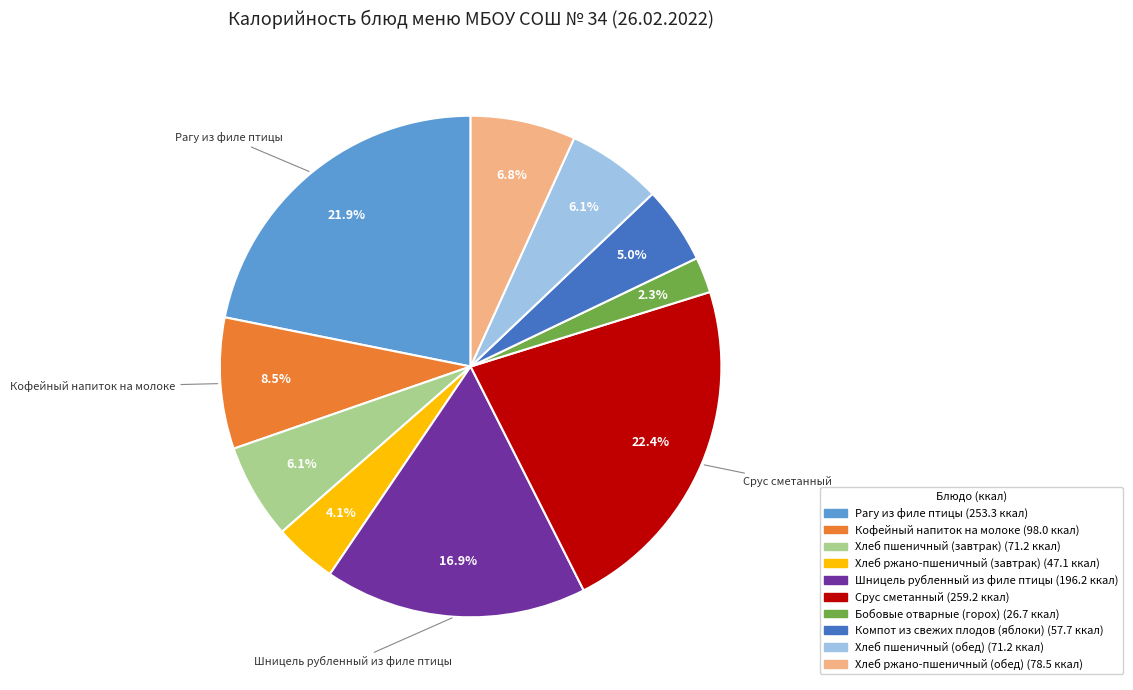

Is there any slice that represents more than half of the pie?

No